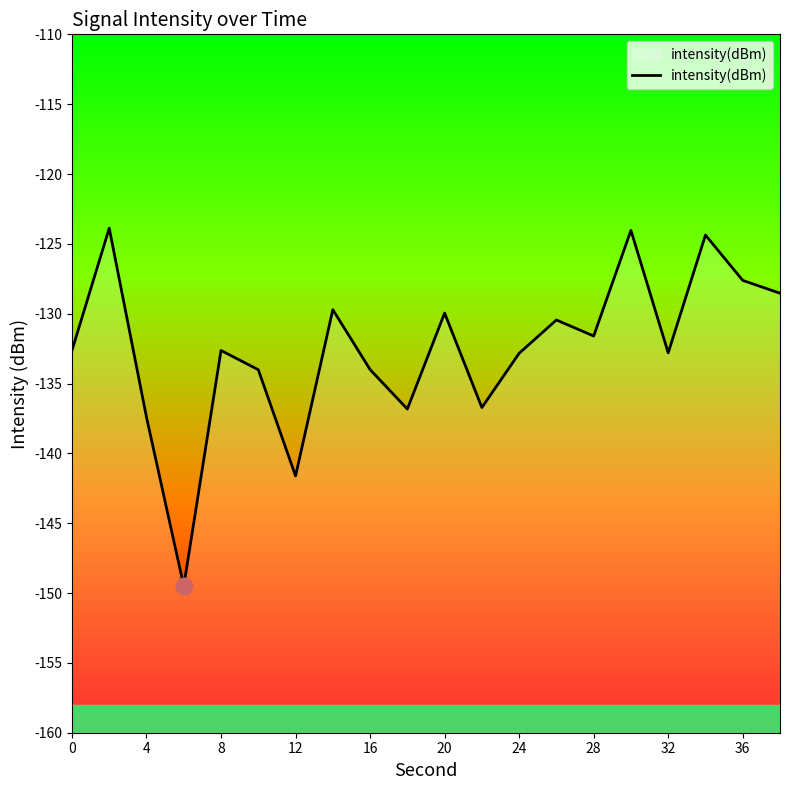

What is the maximum value shown in the chart?

-123.9